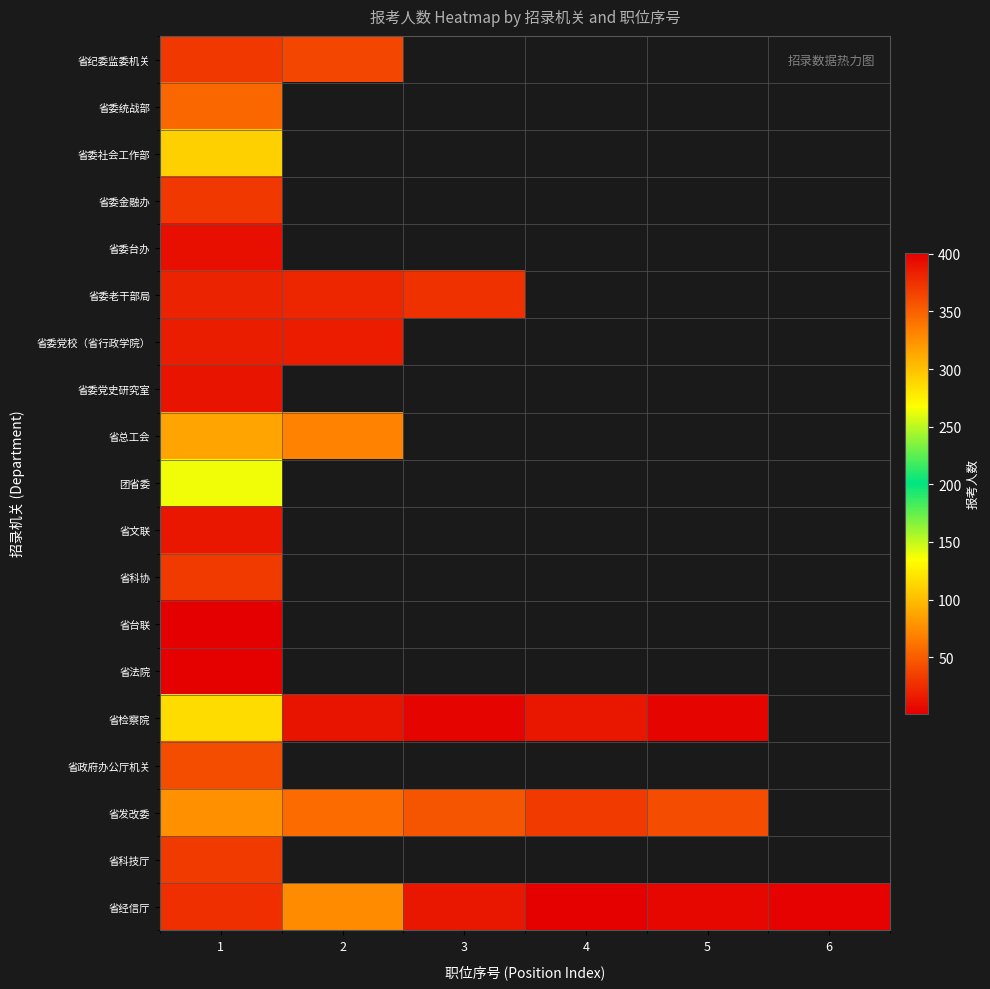

How many positive values does the 省科技厅 series have?

1